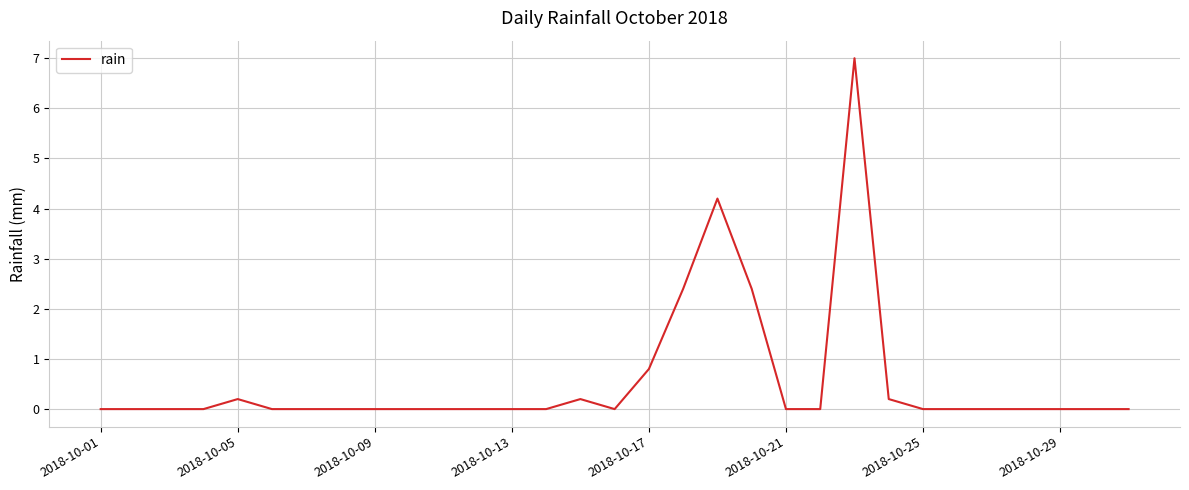

What is the greatest value displayed?

7.0